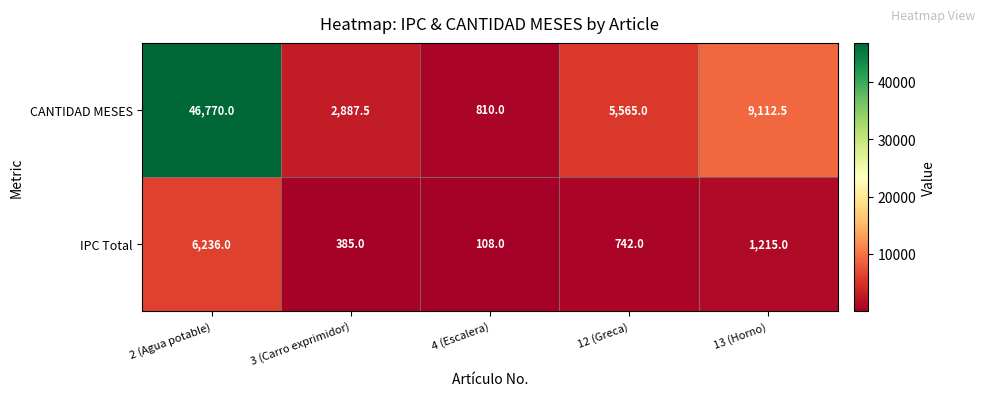

Rank the series at 12 (Greca) from lowest to highest value.

IPC Total, CANTIDAD MESES